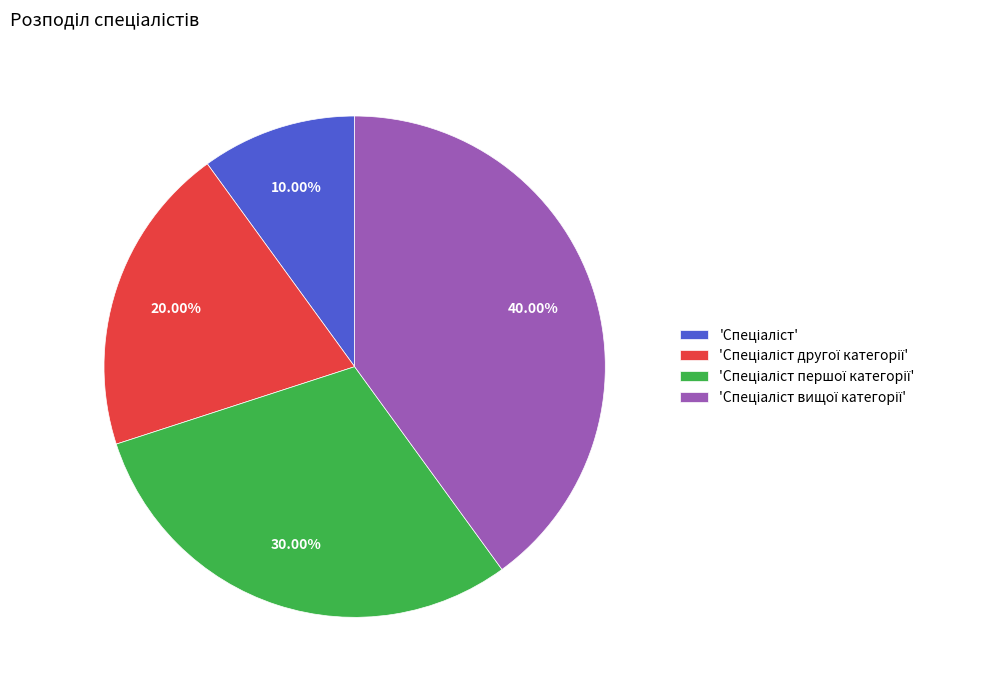

Is there a majority slice in this chart?

No